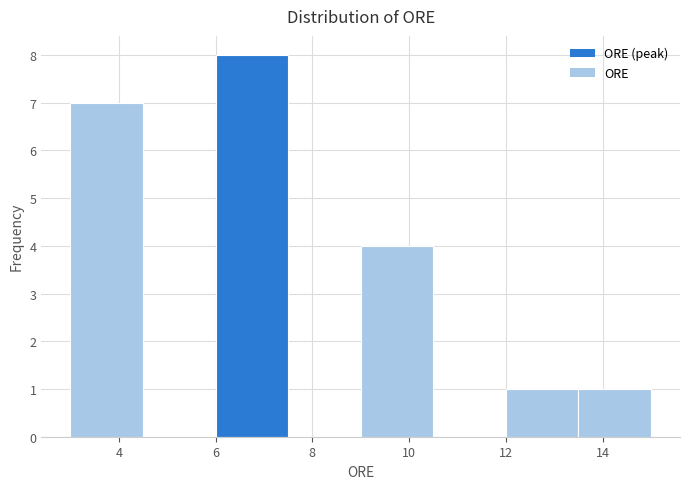

Which range on the x-axis has the tallest bar?

6.0 to 7.5